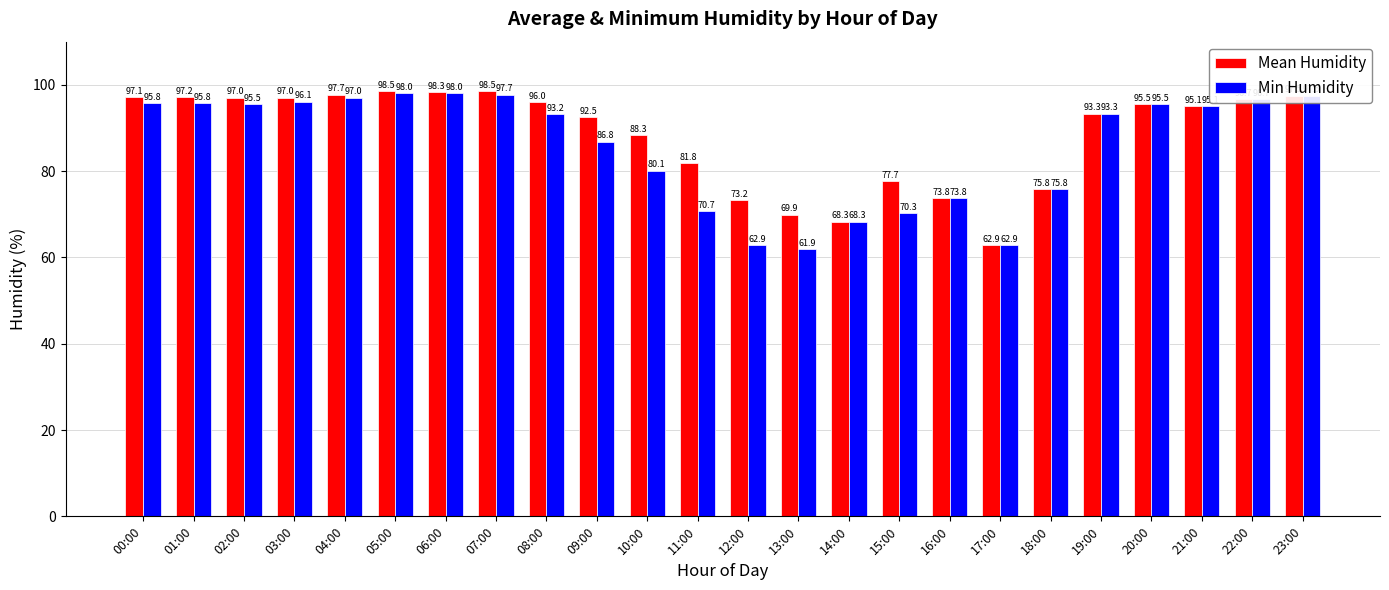

Where does the Min Humidity series first go above 95?

00:00